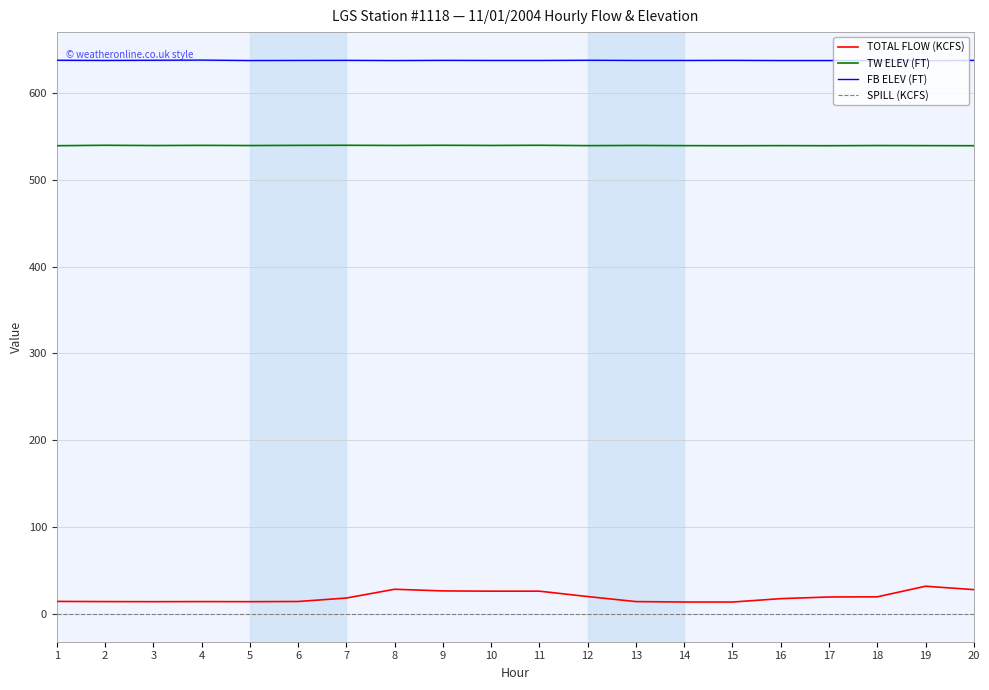

Does the chart display data point markers on the line(s)?

No